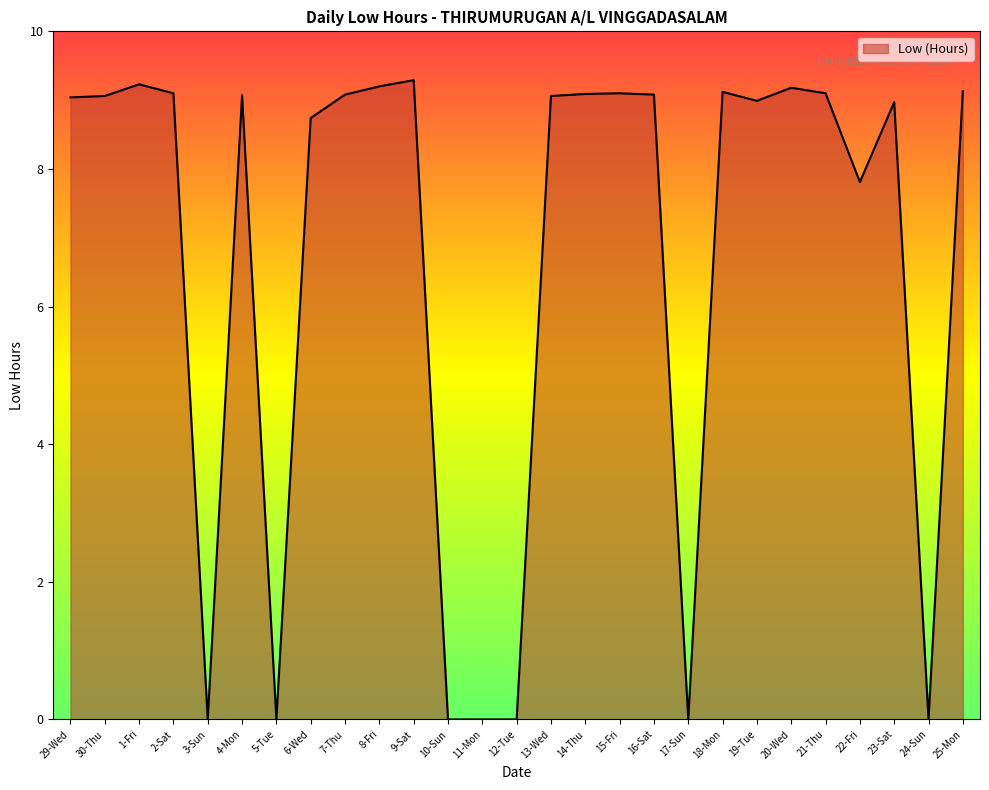

What is the difference between the second highest and minimum values?

9.2